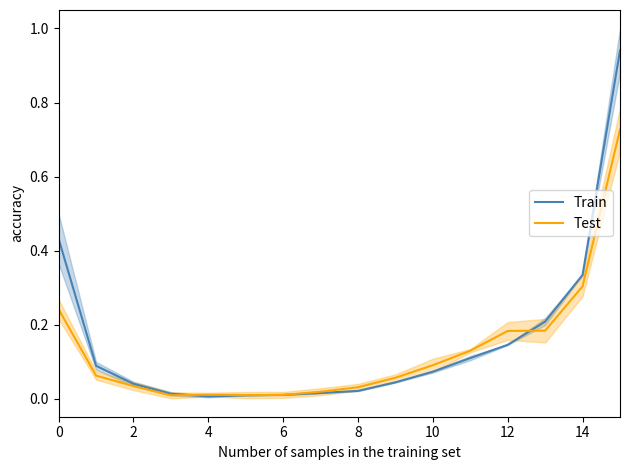

What is the difference between the Train values at 13 and 15?

0.7